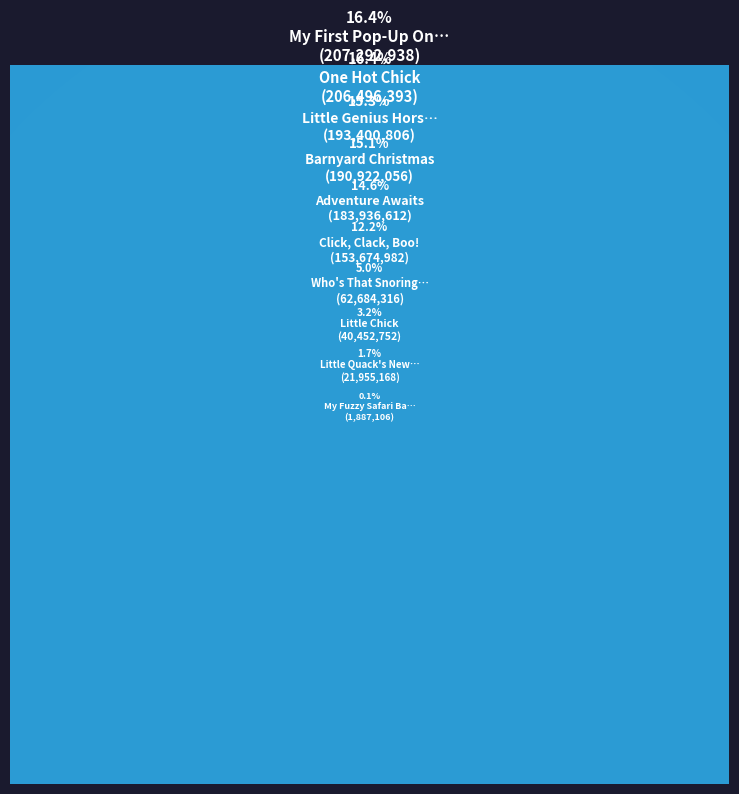

Which slice is the largest?

My First Pop-Up On The Farm